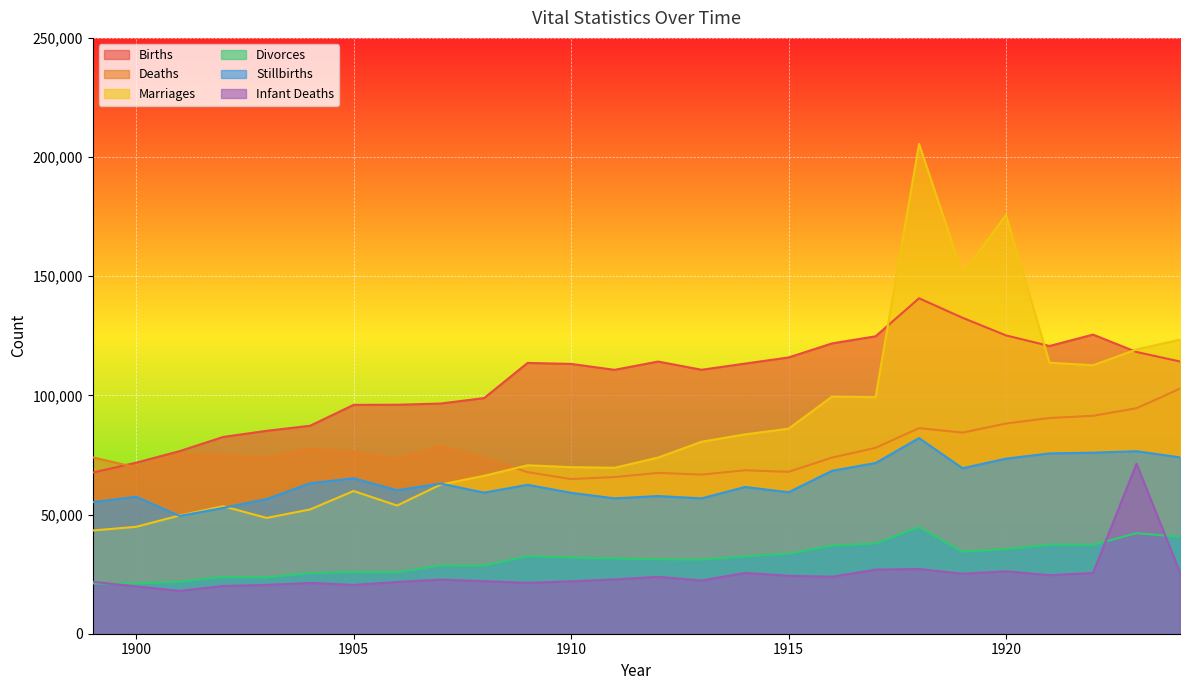

Rank the series by their maximum value, from highest to lowest.

Marriages, Births, Deaths, Stillbirths, Infant Deaths, Divorces